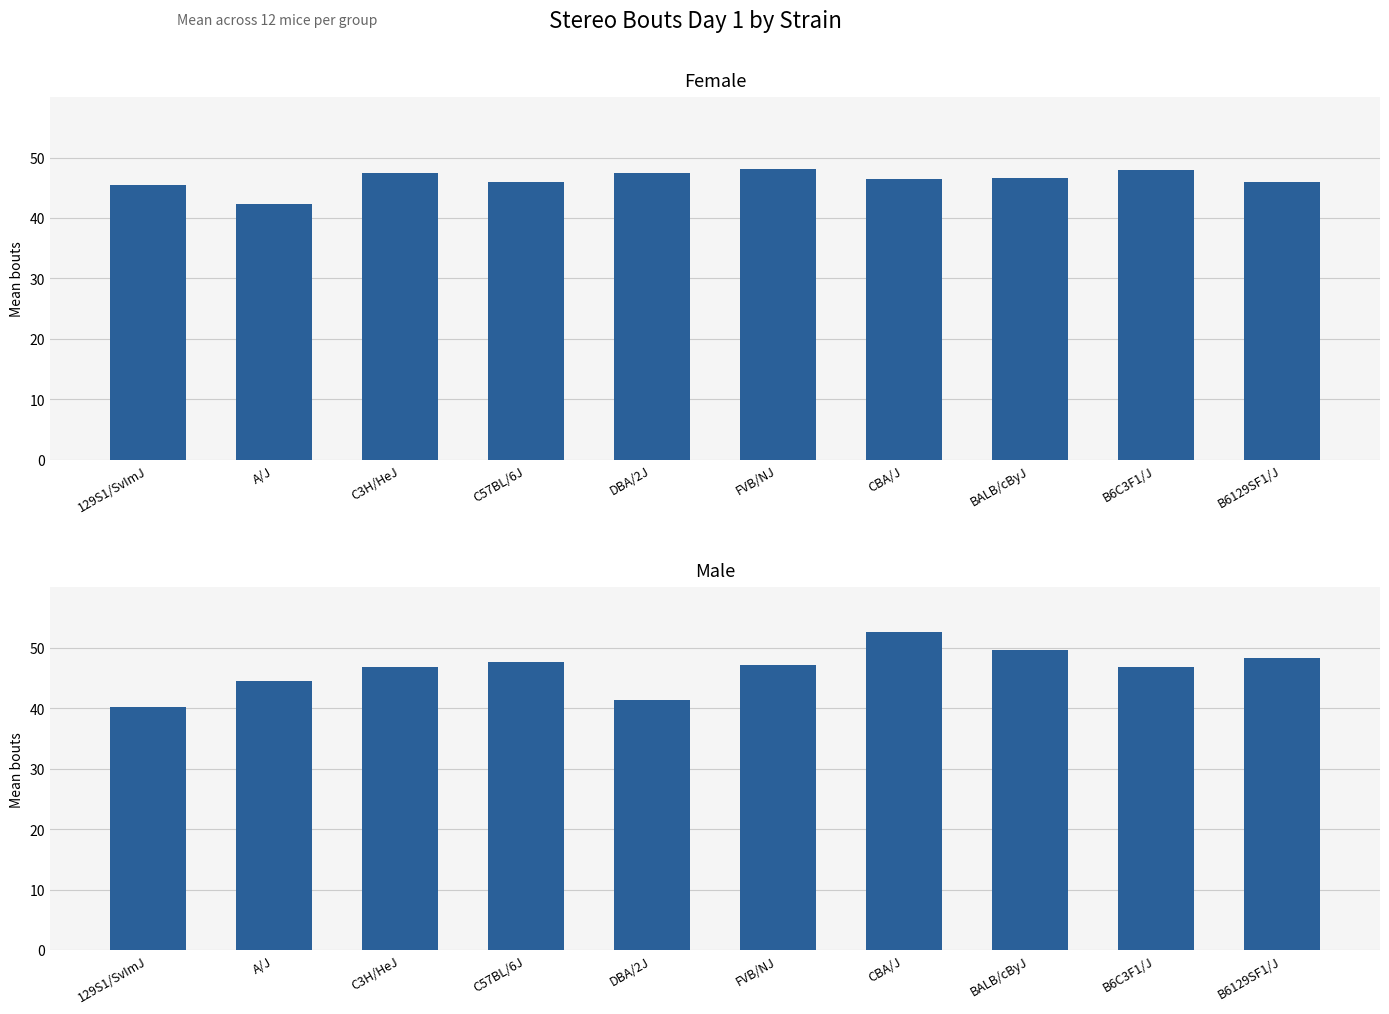

What is the label of the 8th bar from the right?

C3H/HeJ